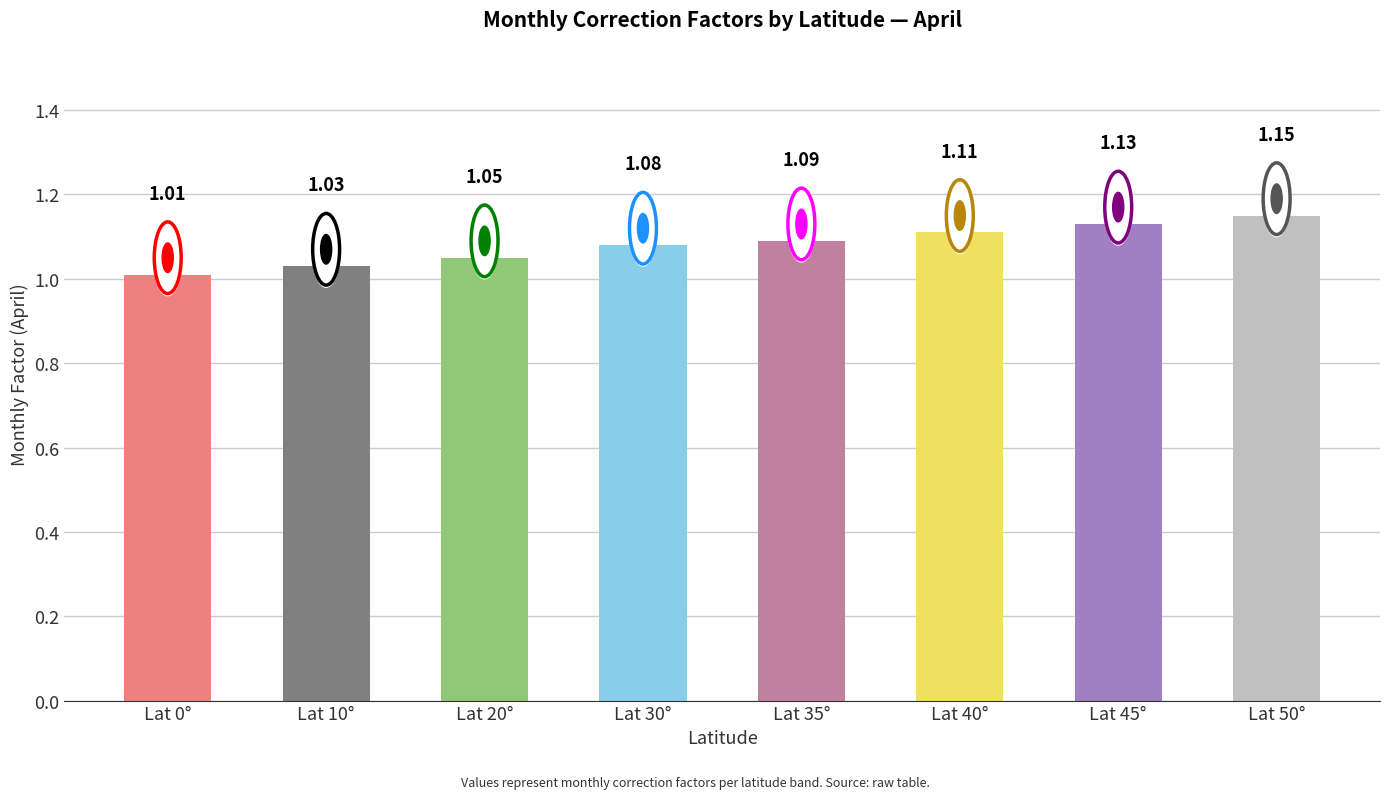

Rank the categories by value from highest to lowest.

Lat 50°, Lat 45°, Lat 40°, Lat 35°, Lat 30°, Lat 20°, Lat 10°, Lat 0°